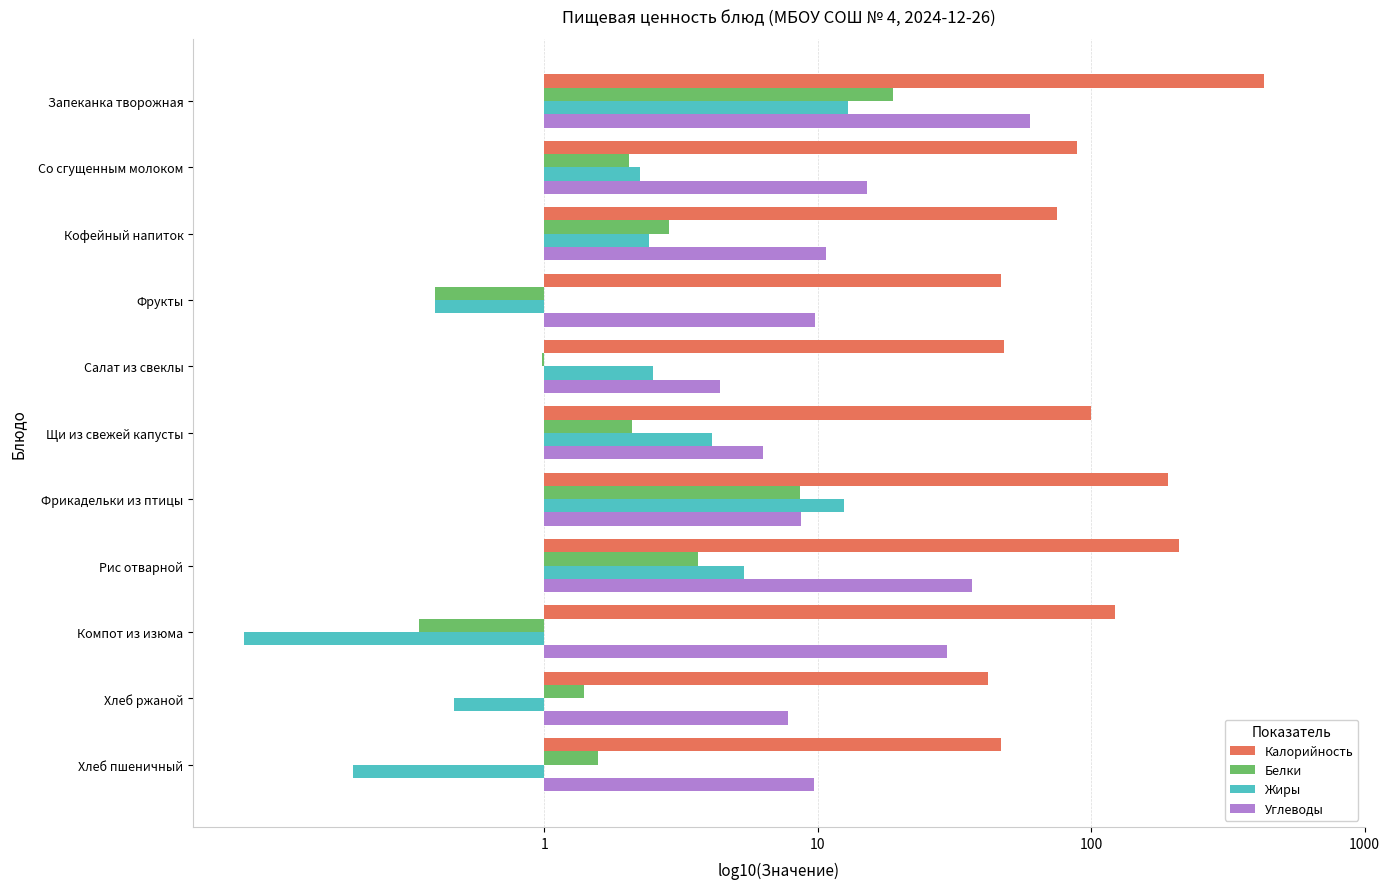

At which label is Калорийность closest to 2?

Щи из свежей капусты